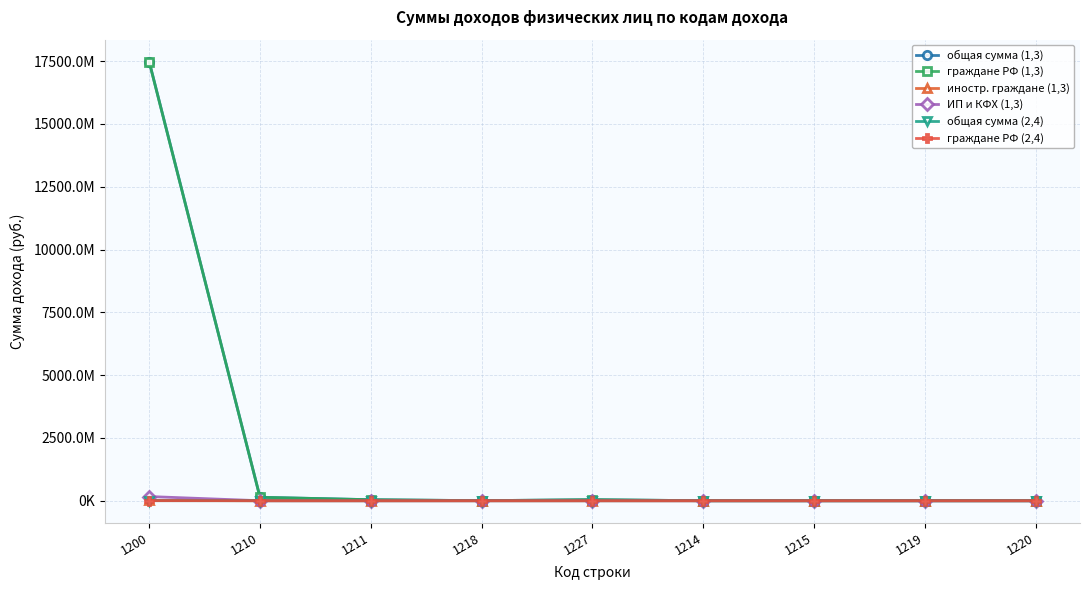

The value of общая сумма (2,4) at 1214 is 991531. True or false?

False